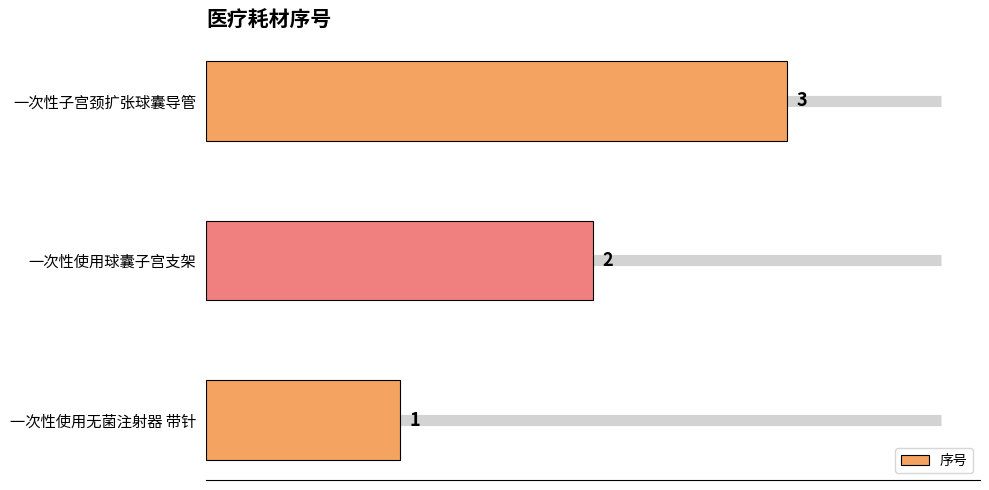

What is the sum of all values?

6